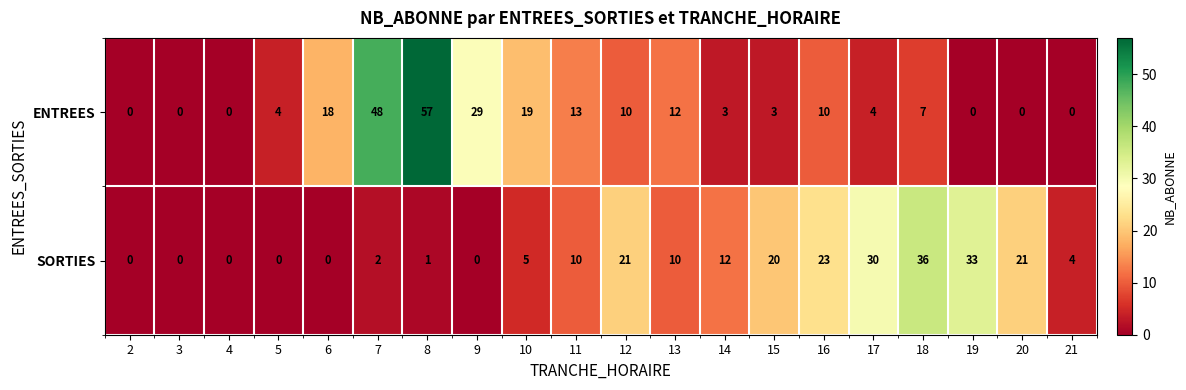

Is it true that SORTIES equals 63 at 18?

False